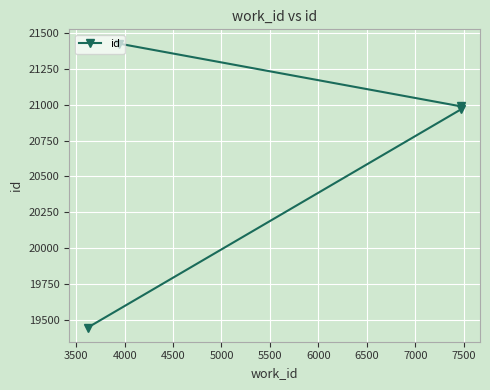

True or false: the data has more than 2 interior local peaks.

False